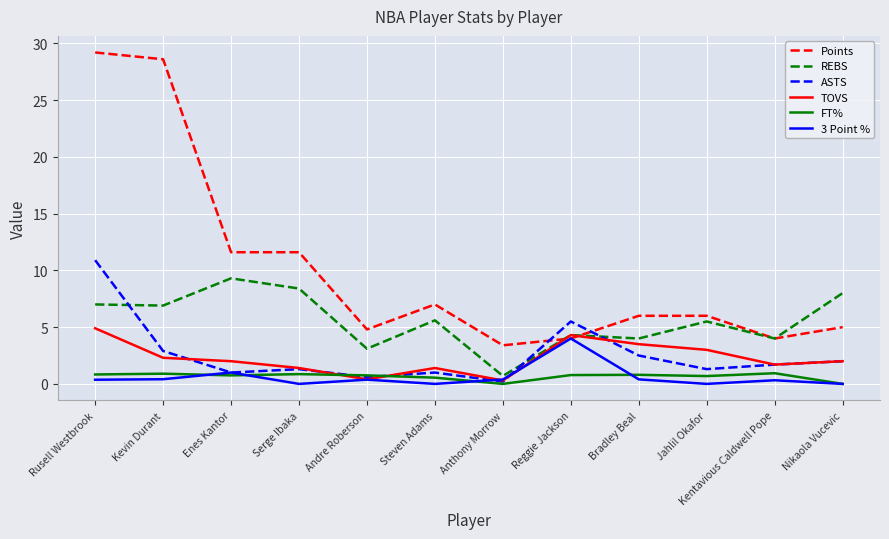

What value does the REBS series have at Enes Kantor?

9.3